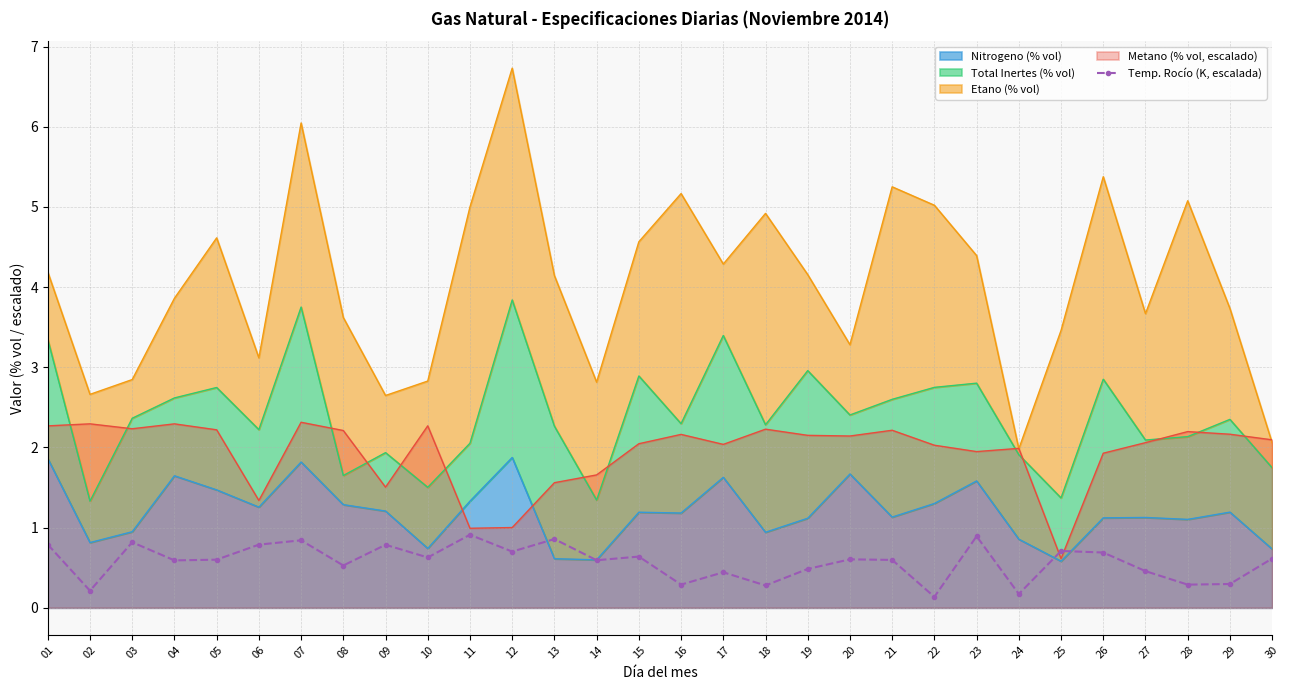

Count the values in the range 0 to 1.

30